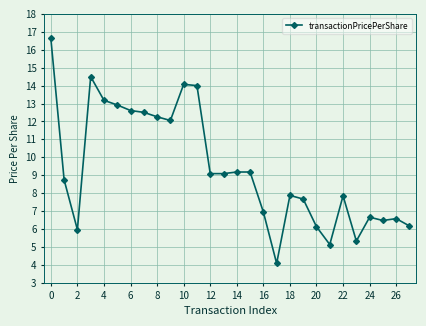

True or false: there are more than 2 points higher than both neighbors.

True